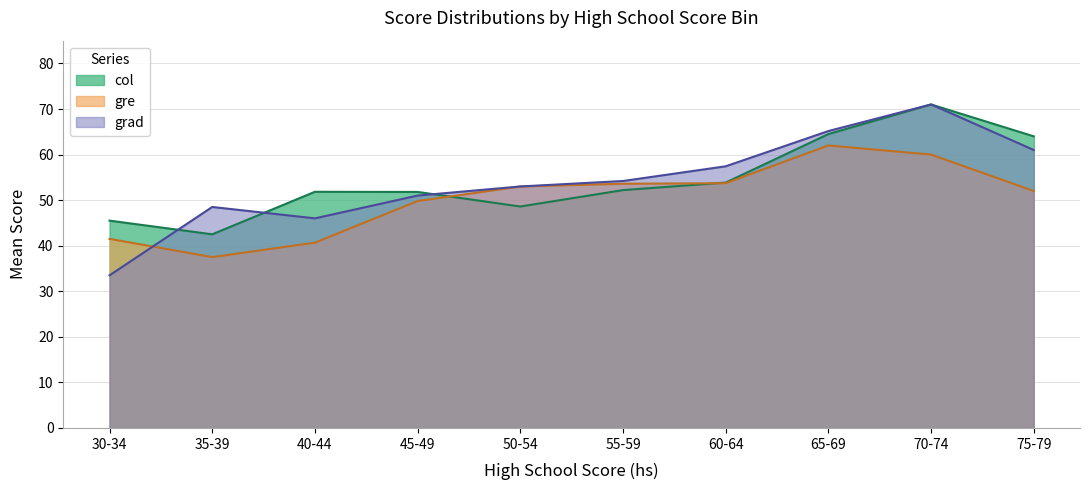

What is the value of the col point at the 8th from the left?

64.3